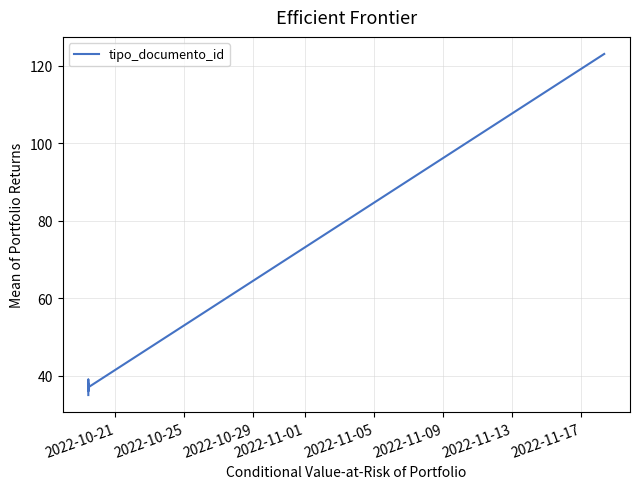

What is the sum of all values?

308